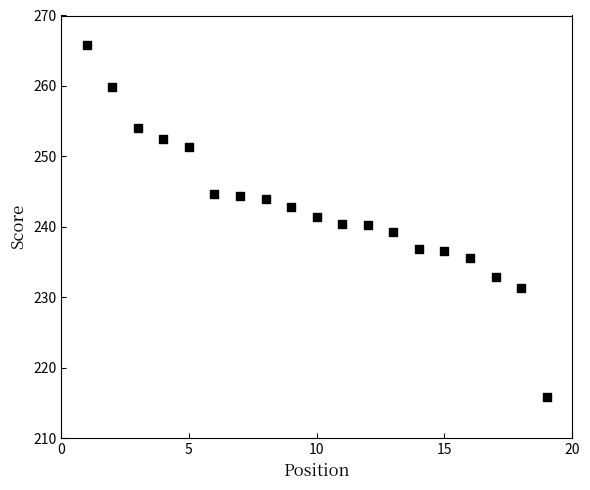

What is the range of X values (max minus min)?

18.0